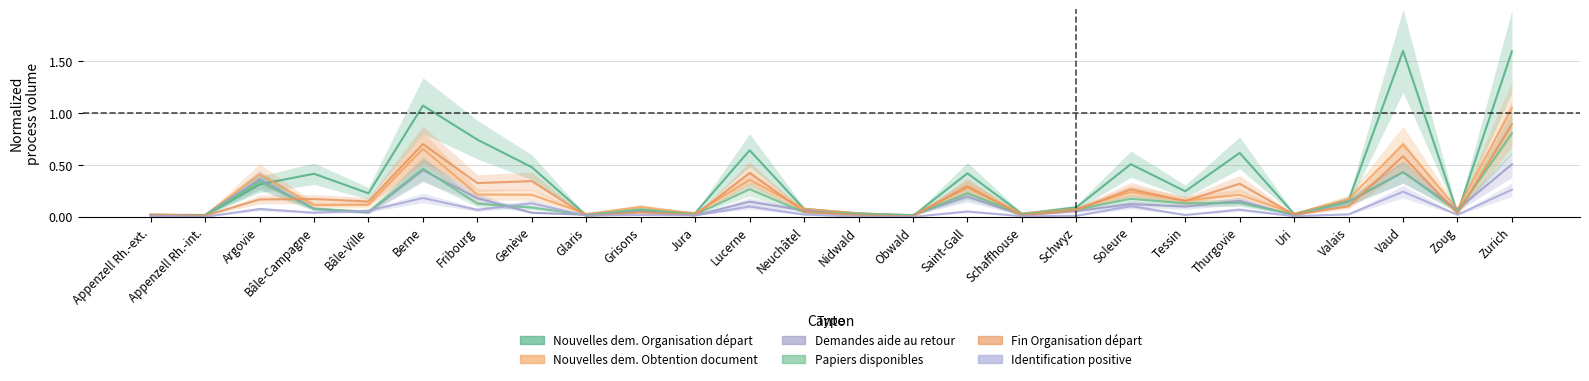

True or false: Nouvelles dem. Organisation départ and Demandes aide au retour intersect in this chart.

True